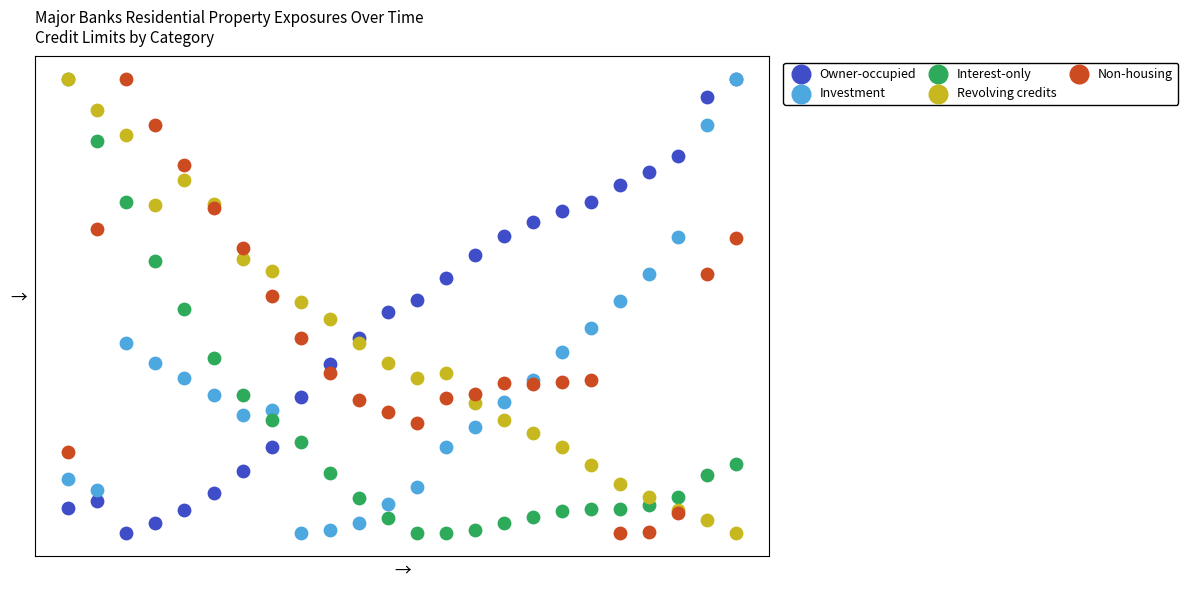

What are all the series names shown in the legend?

Owner-occupied, Investment, Interest-only, Revolving credits, Non-housing